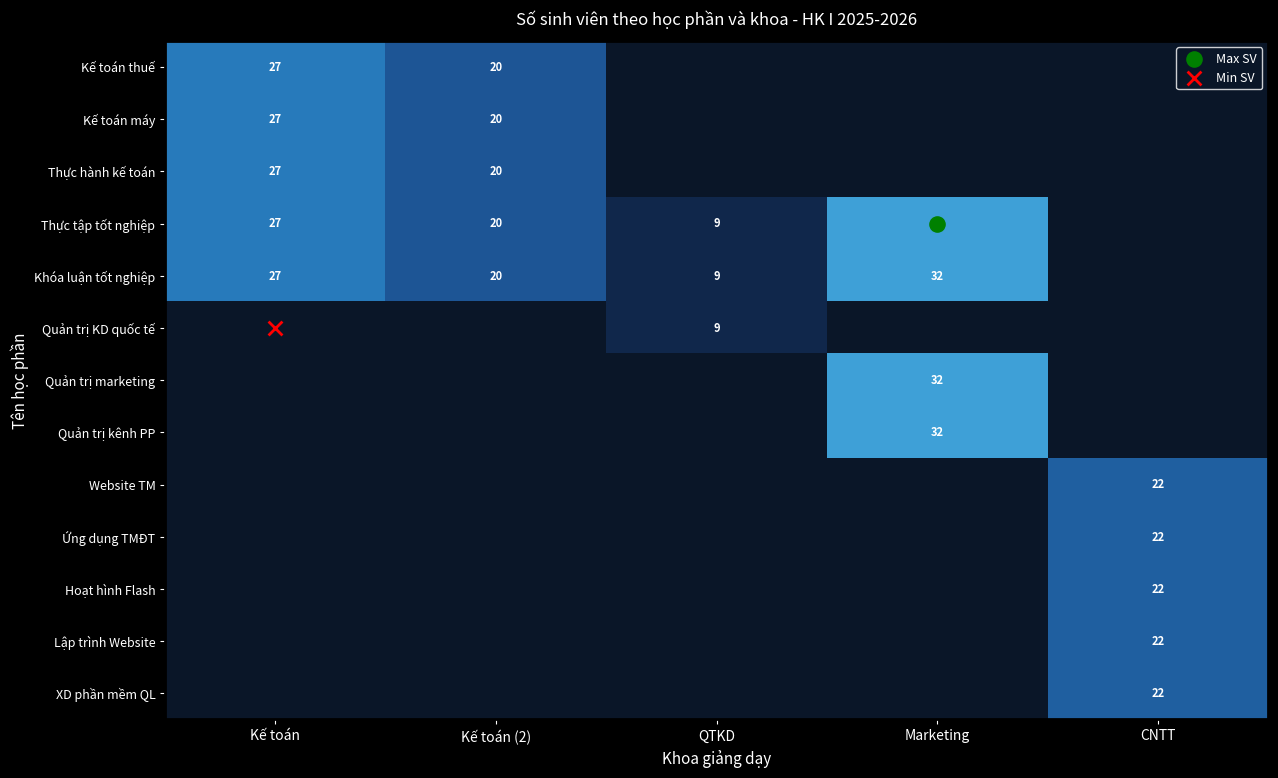

What is the sum of all Thực hành kế toán values?

47